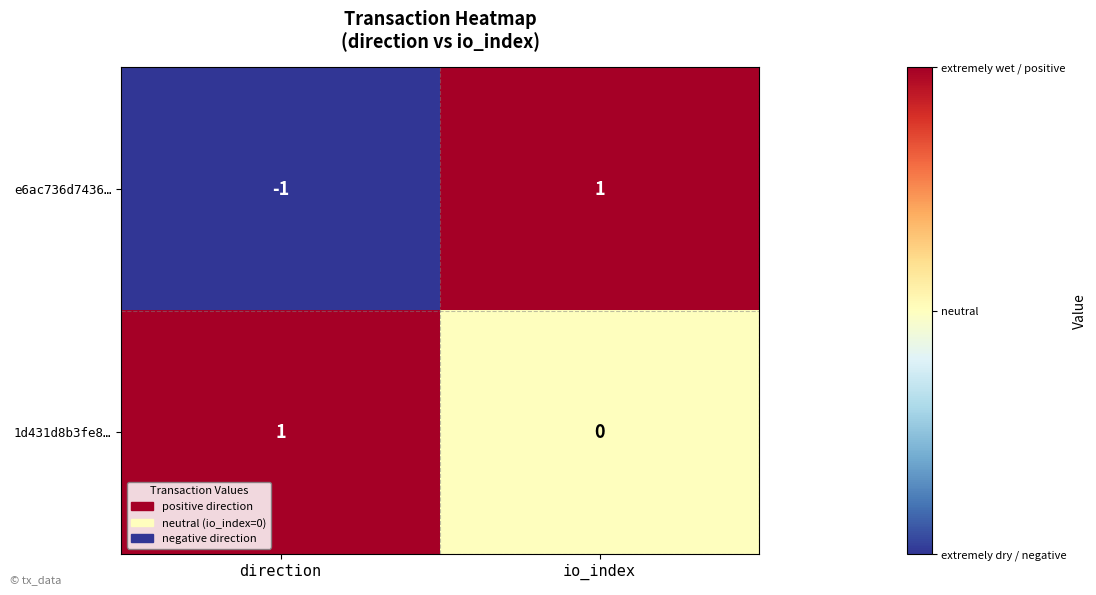

Count the number of data series in this chart.

2